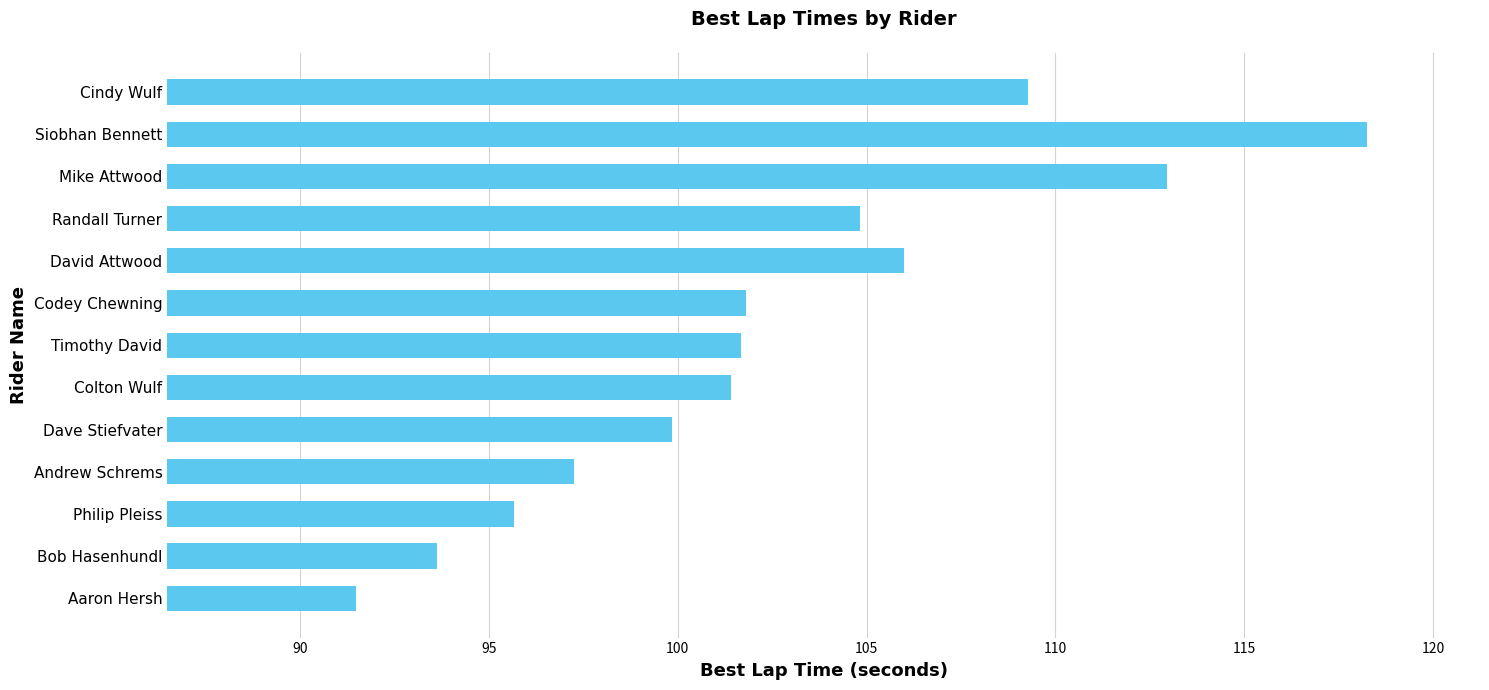

Between Mike Attwood and Philip Pleiss, which is larger?

Mike Attwood